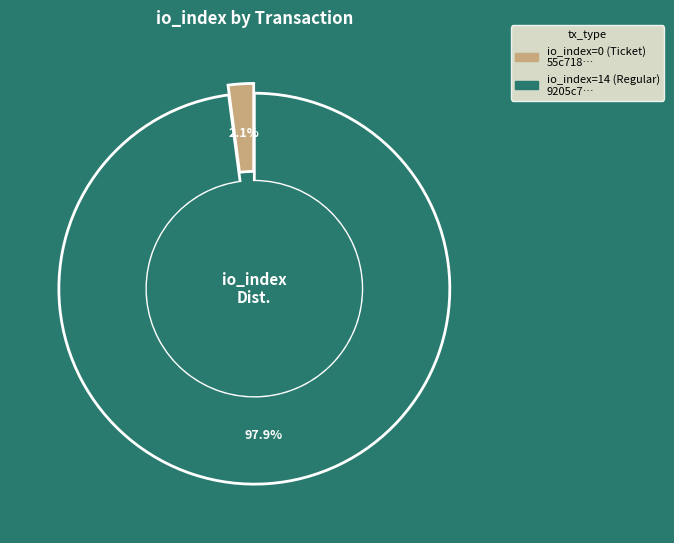

Is there a majority slice in this chart?

Yes